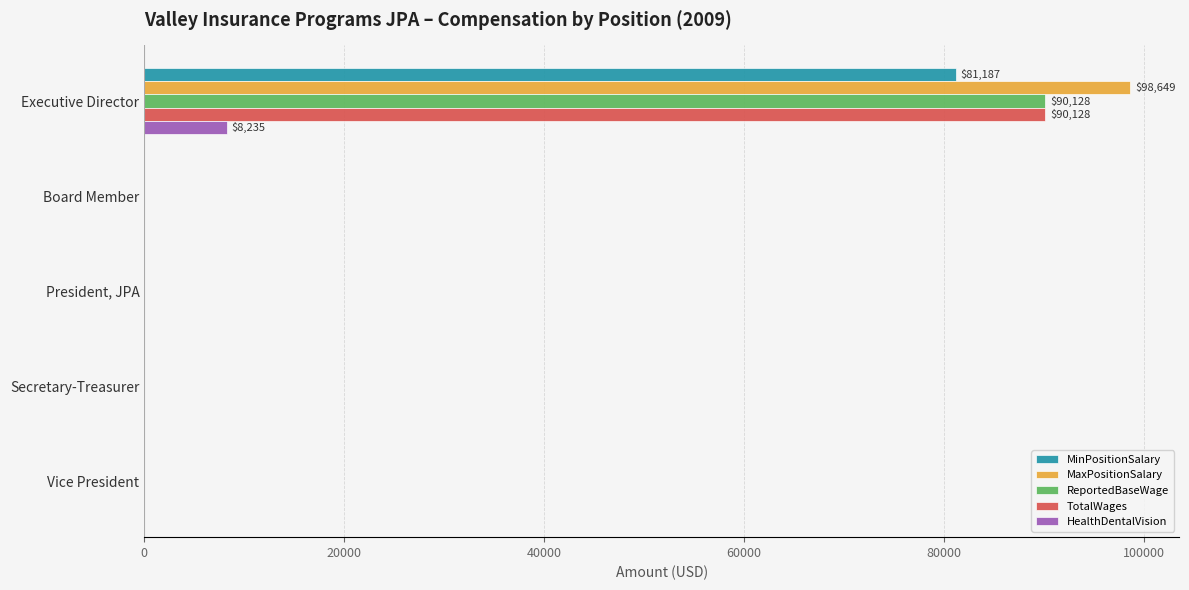

Is it true that ReportedBaseWage equals 0 at Secretary-Treasurer?

True